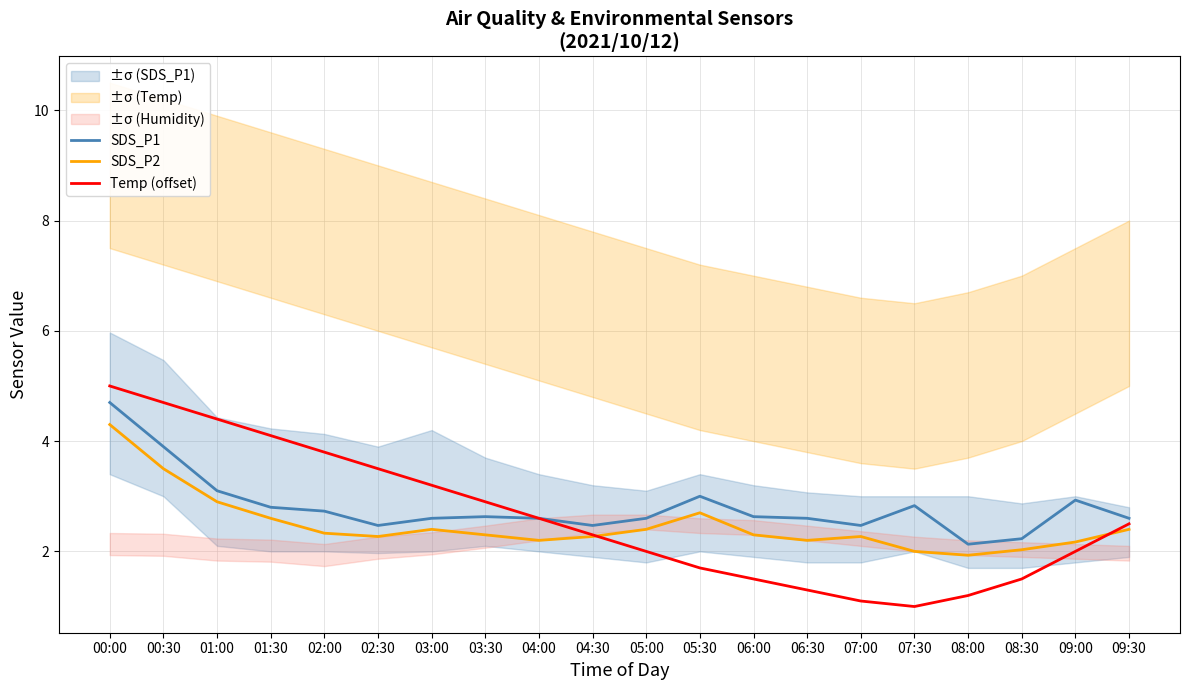

Reading right to left, transcribe all the data shown in this chart.

SDS_P1: 2.6	2.9	2.2	2.1	2.8	2.5	2.6	2.6	3.0	2.6	2.5	2.6	2.6	2.6	2.5	2.7	2.8	3.1	3.9	4.7
SDS_P2: 2.4	2.2	2.0	1.9	2.0	2.3	2.2	2.3	2.7	2.4	2.3	2.2	2.3	2.4	2.3	2.3	2.6	2.9	3.5	4.3
Temp (offset): 2.5	2.0	1.5	1.2	1.0	1.1	1.3	1.5	1.7	2.0	2.3	2.6	2.9	3.2	3.5	3.8	4.1	4.4	4.7	5.0